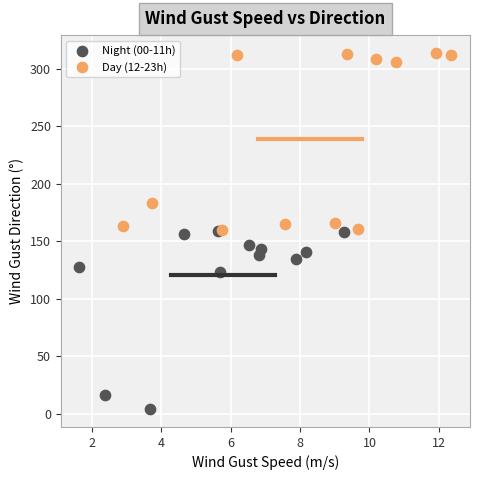

Which series reaches the minimum Y coordinate?

Night (00-11h)